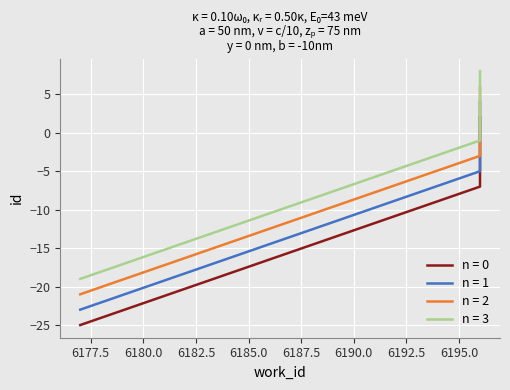

How many distinct data groups are displayed?

4